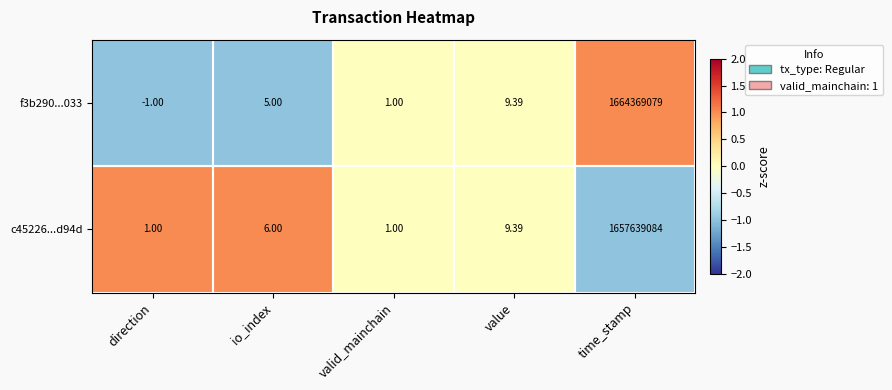

Which category has the lowest value across all series?

direction